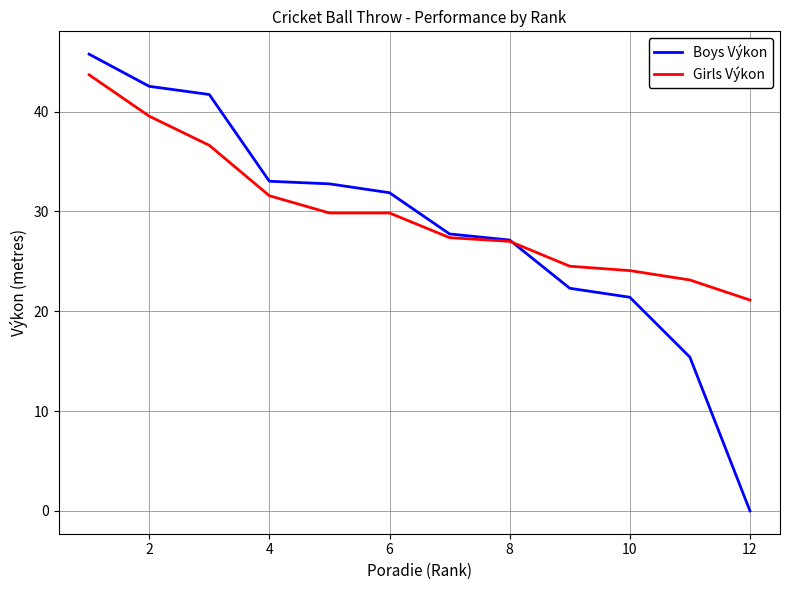

List the series in order of their peak value, lowest first.

Girls Výkon, Boys Výkon